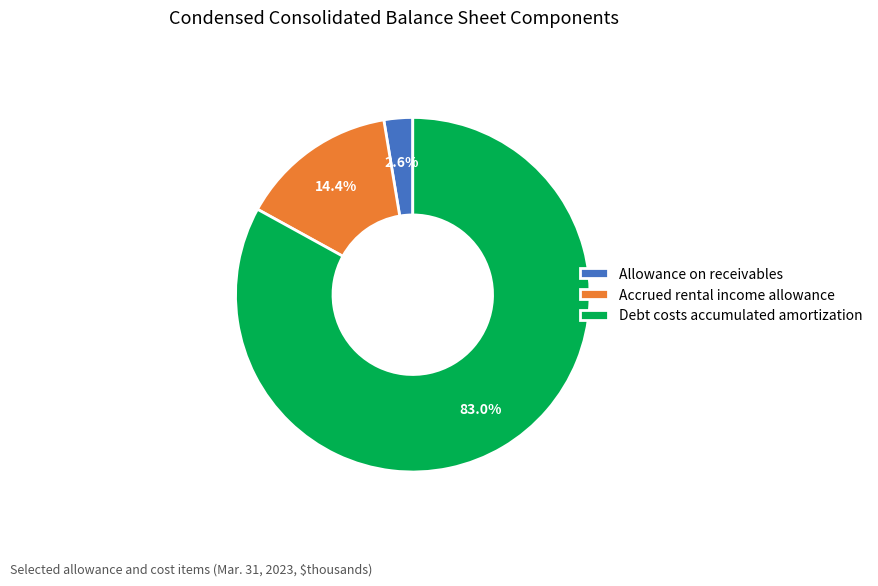

Count the number of slices in the pie.

3